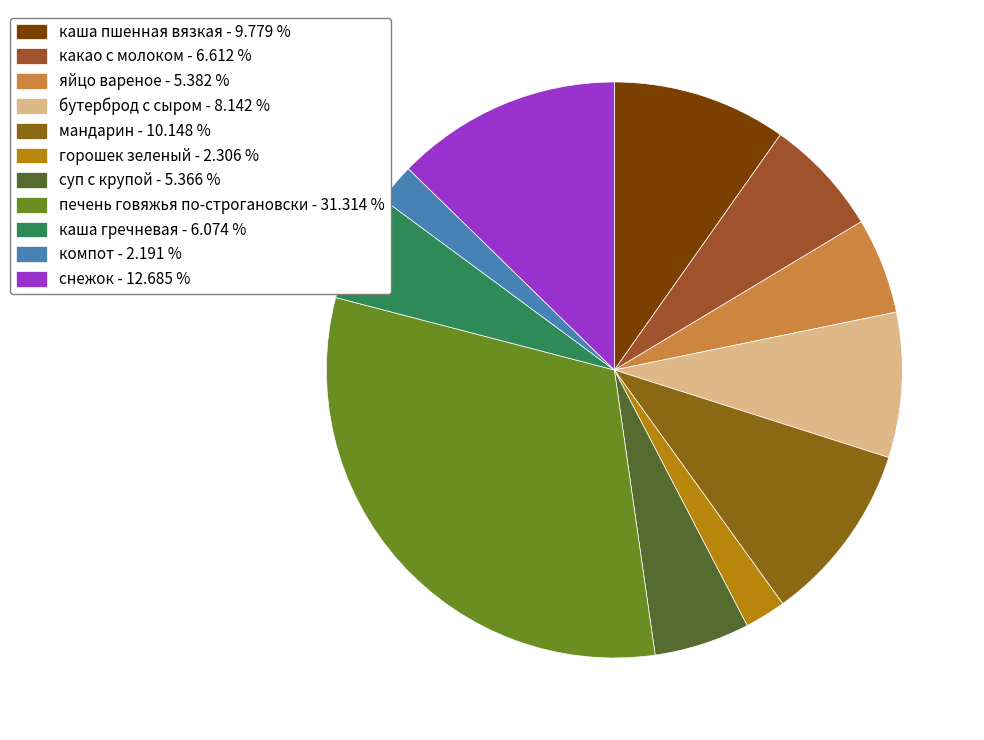

Which slice is the largest?

печень говяжья по-строгановски